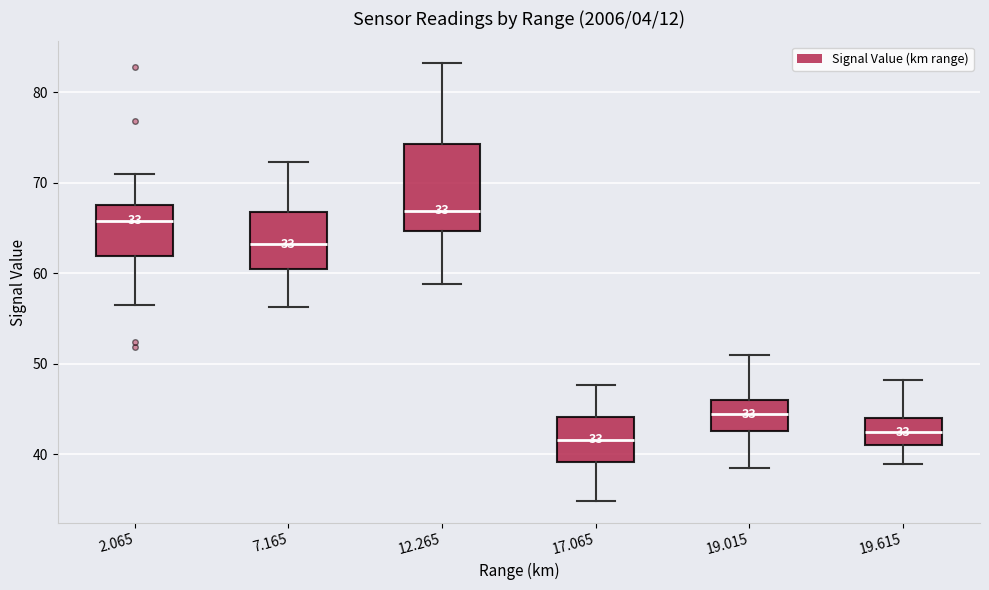

Comparing the boxes themselves (not the whiskers), which one is the tallest?

12.265